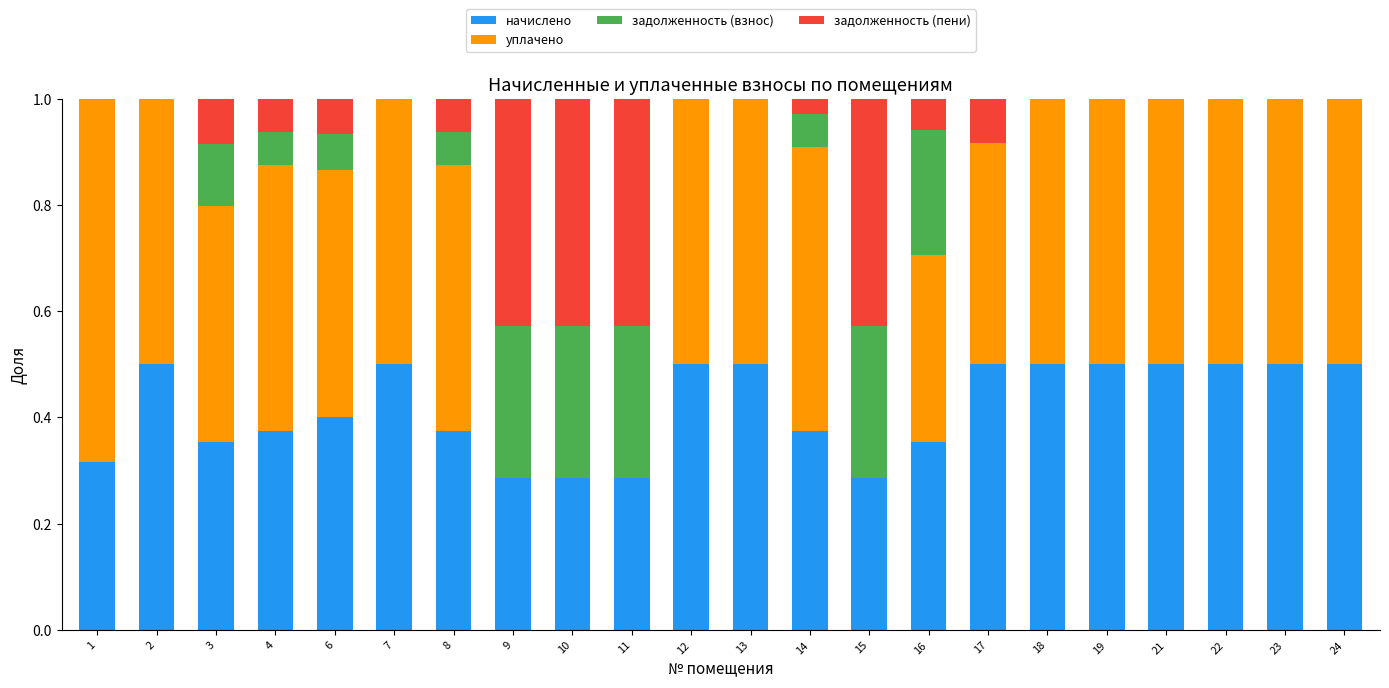

Are the bars horizontal?

No